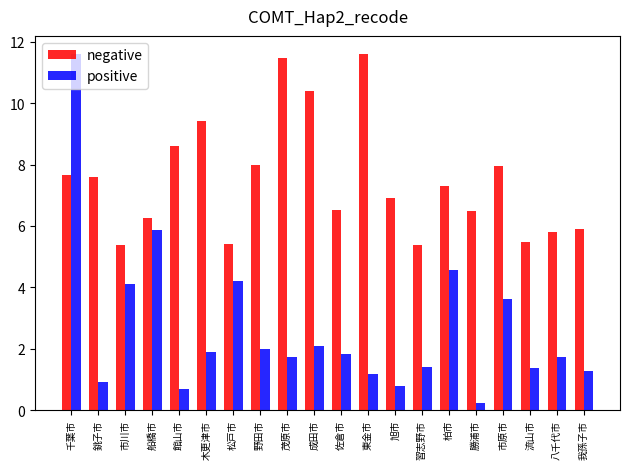

Which series has the largest total across all categories?

negative